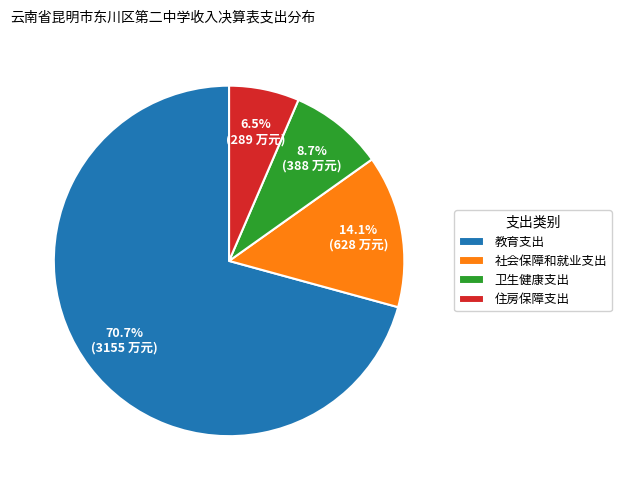

What is the majority slice?

教育支出